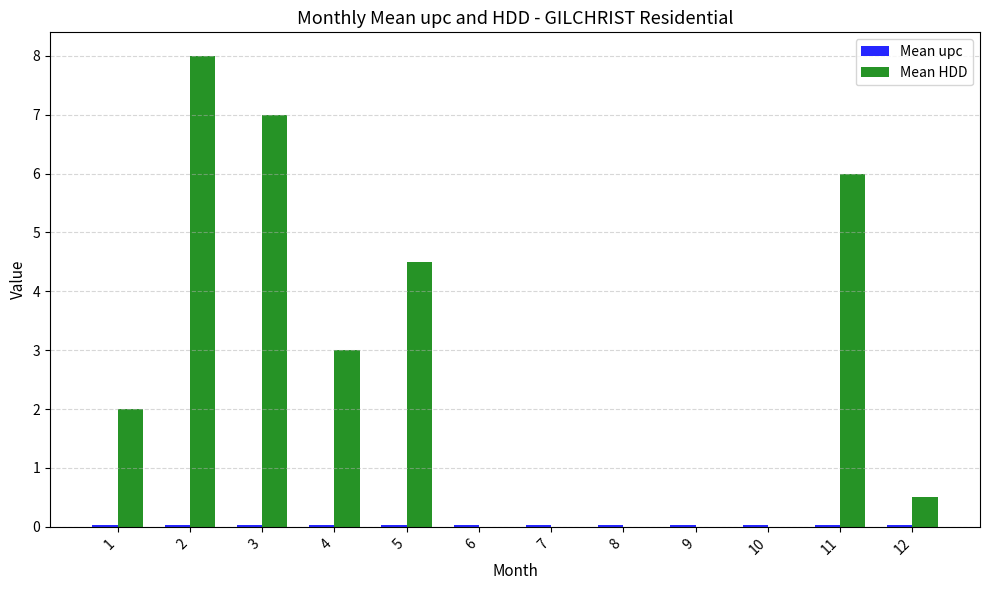

Which series changed the most between 2 and 12?

Mean HDD